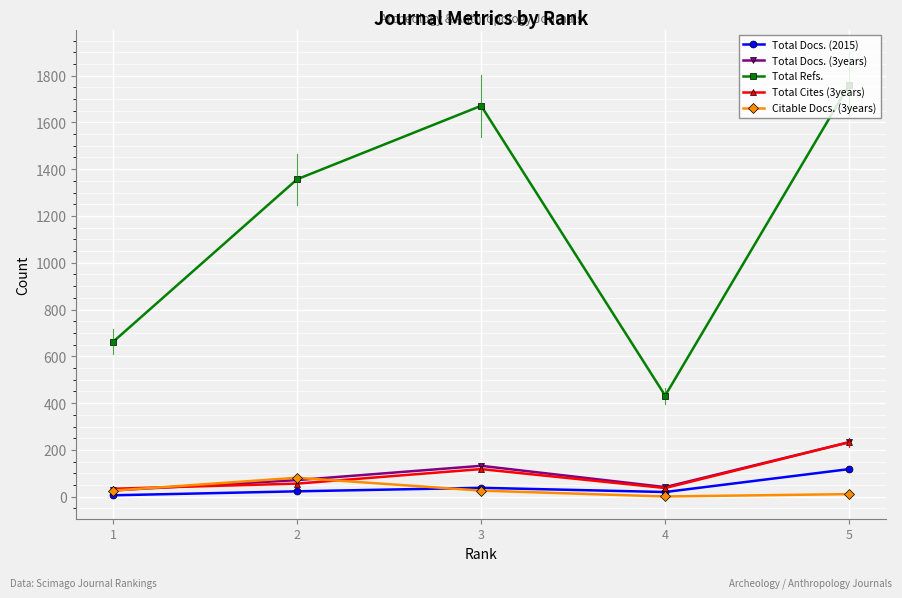

Which series has the largest total across all categories?

Total Refs.